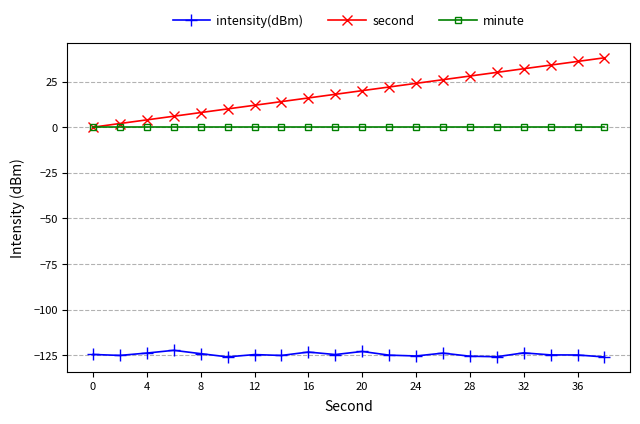

What is the value of the intensity(dBm) point at the 6th from the left?

-125.8